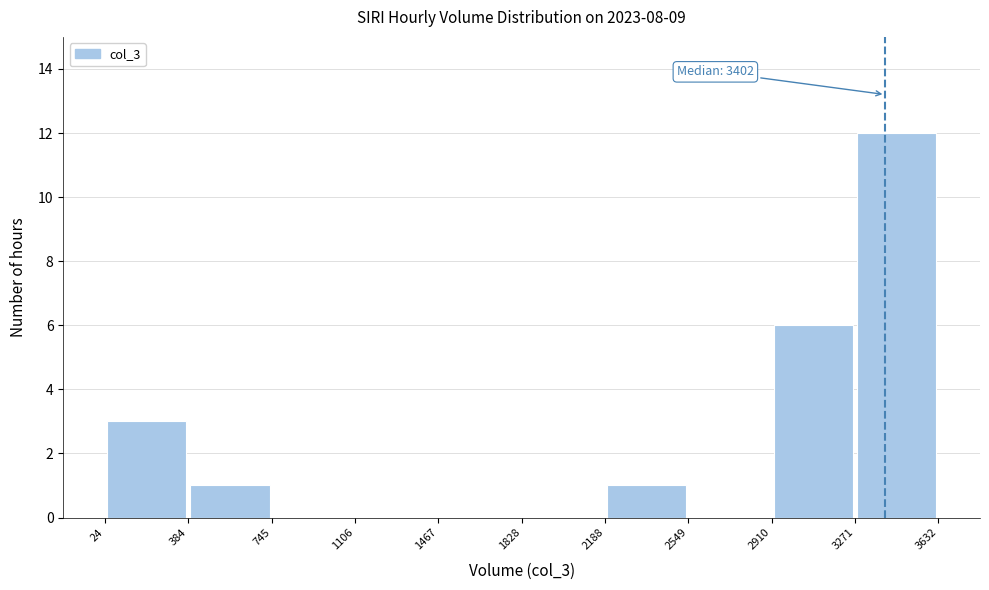

Which range on the x-axis has the tallest bar?

3271 to 3632